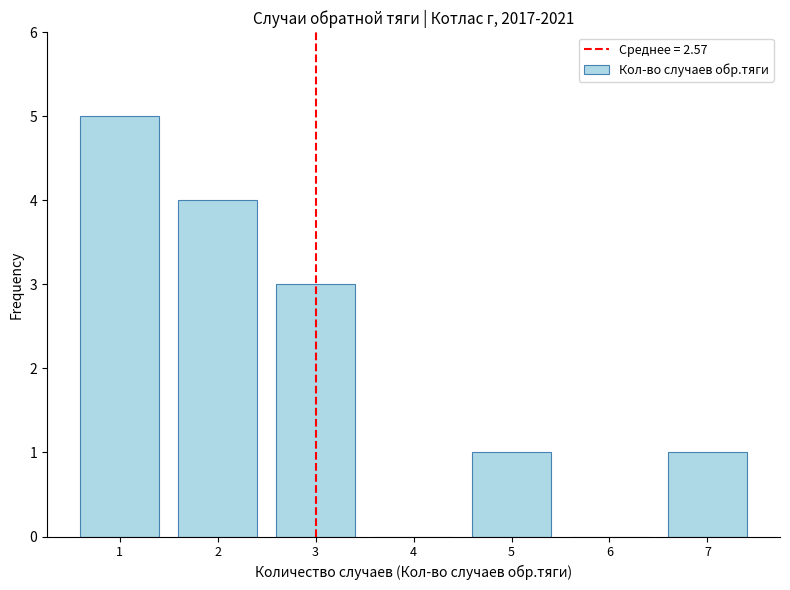

Reading left to right, list all the values displayed in this chart.

1=5	2=4	3=3	4=0	5=1	6=0	7=1